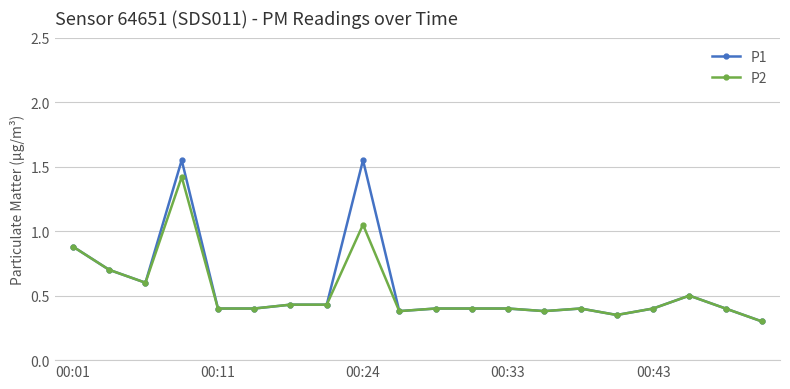

Which series has the largest range (max minus min)?

P1